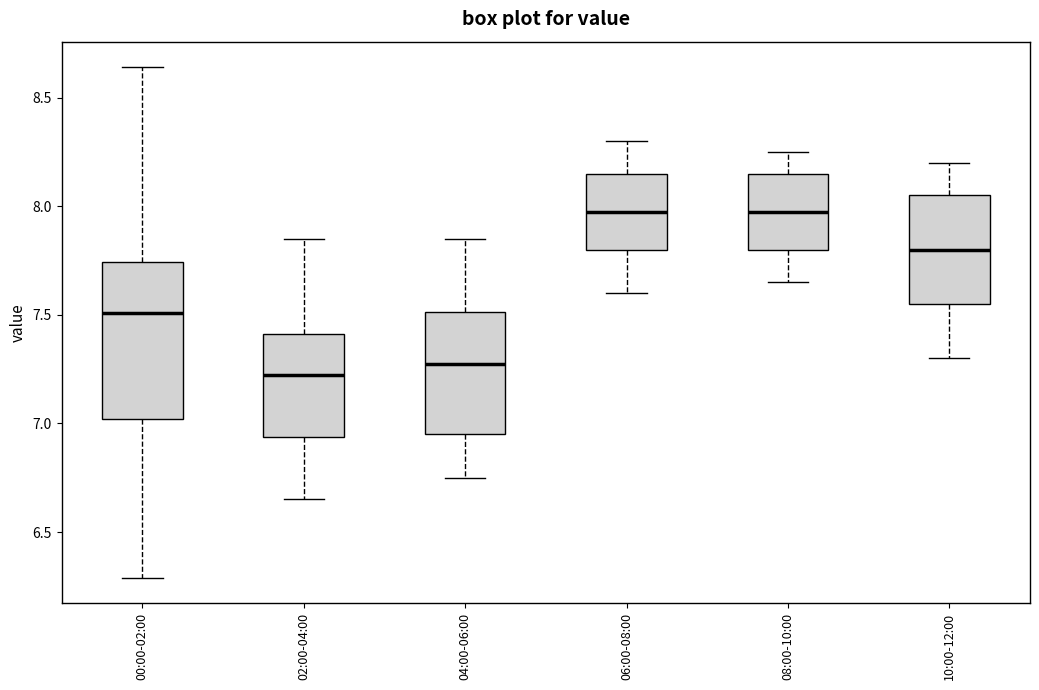

Reading left to right, read every box against the y-axis: the position of its median line, the range the box covers, and the ends of its whiskers. The values are not printed on the chart, so give them approximately, as read against the axis.

00:00-02:00: median 7.50, box 7.00 to 7.75, whiskers 6.30 to 8.65
02:00-04:00: median 7.25, box 6.95 to 7.40, whiskers 6.65 to 7.85
04:00-06:00: median 7.30, box 6.95 to 7.50, whiskers 6.75 to 7.85
06:00-08:00: median 8.00, box 7.80 to 8.15, whiskers 7.60 to 8.30
08:00-10:00: median 8.00, box 7.80 to 8.15, whiskers 7.65 to 8.25
10:00-12:00: median 7.80, box 7.55 to 8.05, whiskers 7.30 to 8.20